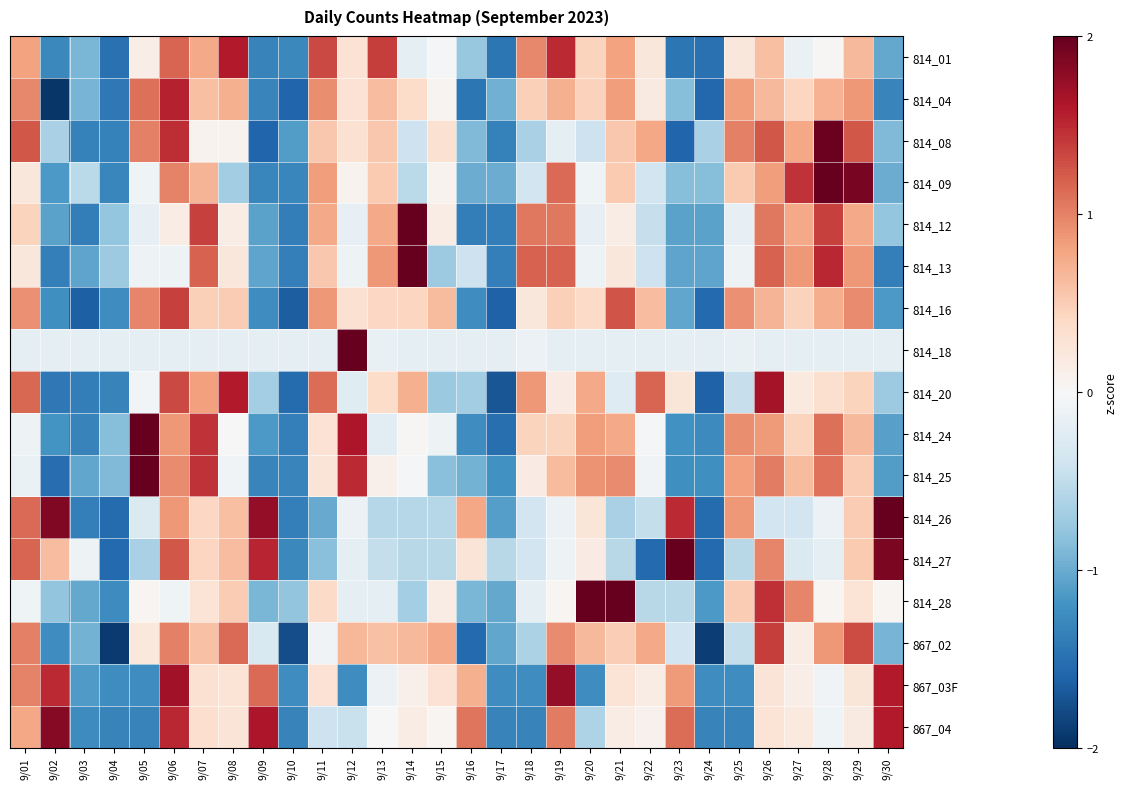

Count the number of categories in the chart.

30